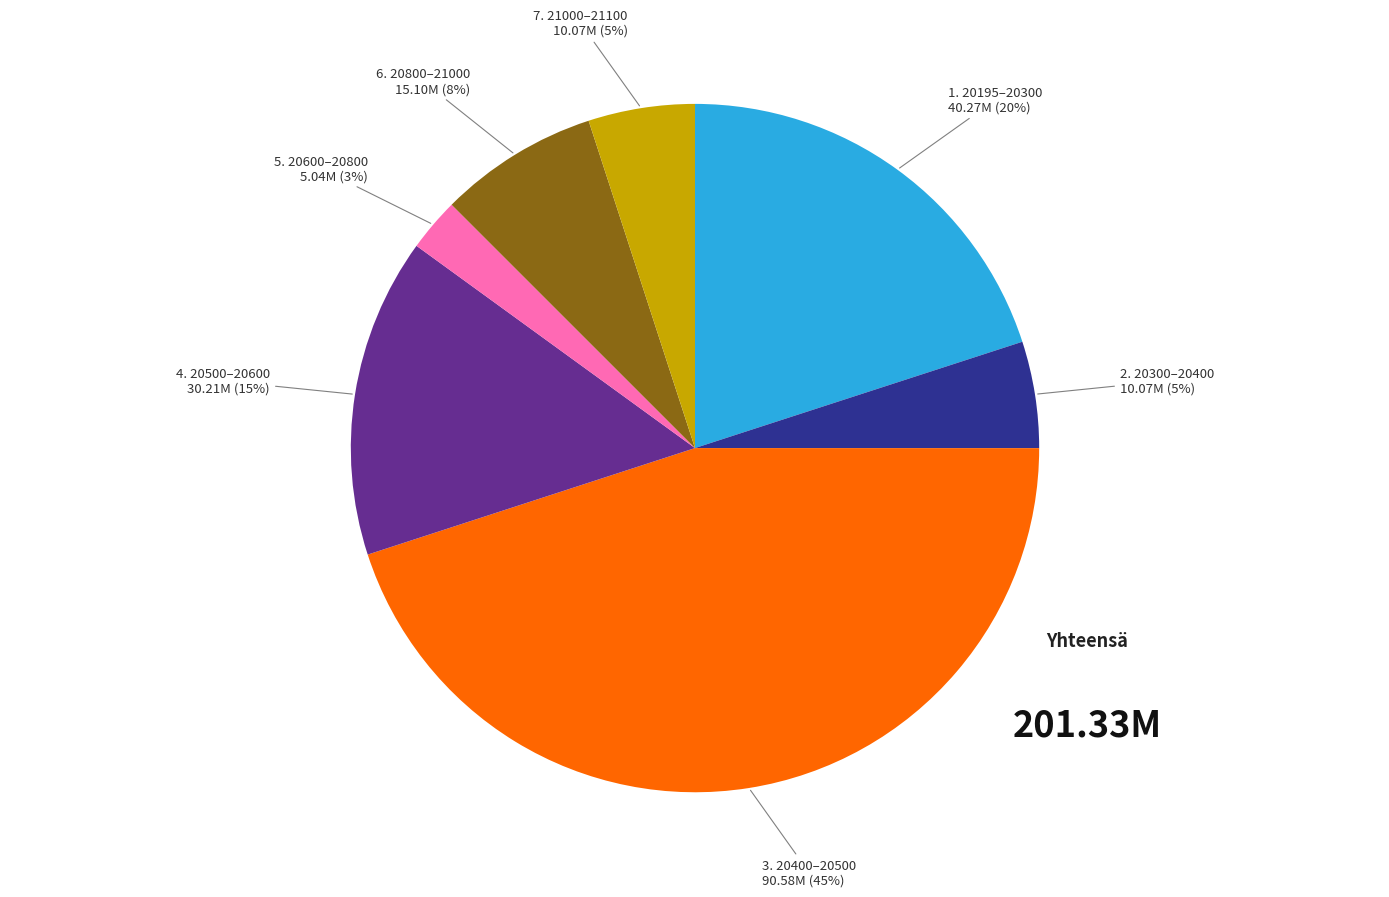

Is the sum of 3. 20400–20500 and 5. 20600–20800 greater than half?

No